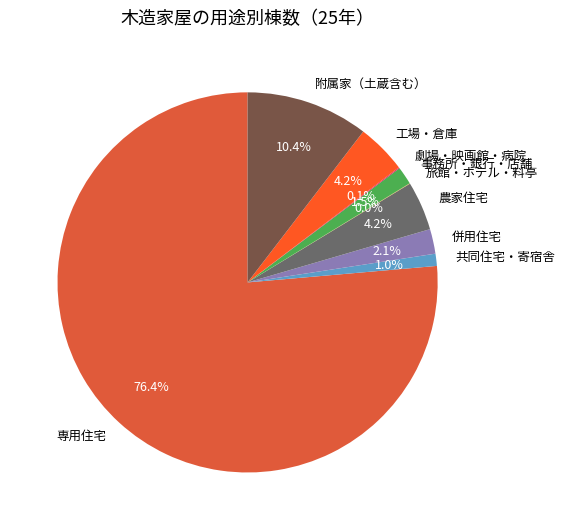

Is it true that 農家住宅 is 4% of the pie?

True